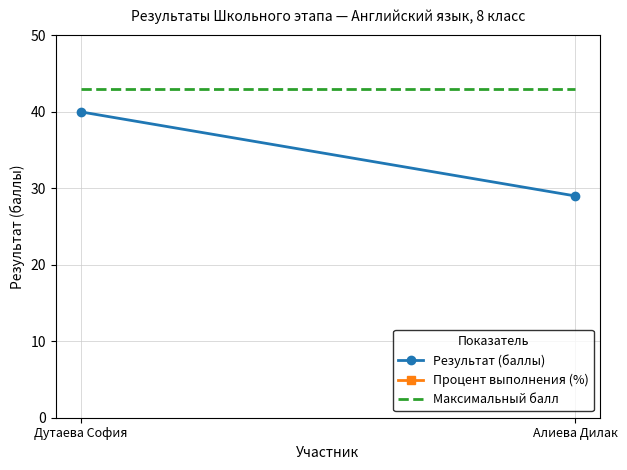

What are all the series names shown in the legend?

Результат (баллы), Процент выполнения (%), Максимальный балл